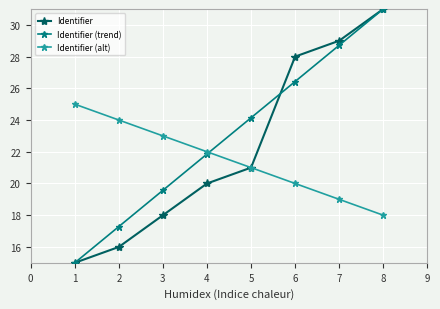

What is the value of the Identifier point at the 1st from the left?

15.0